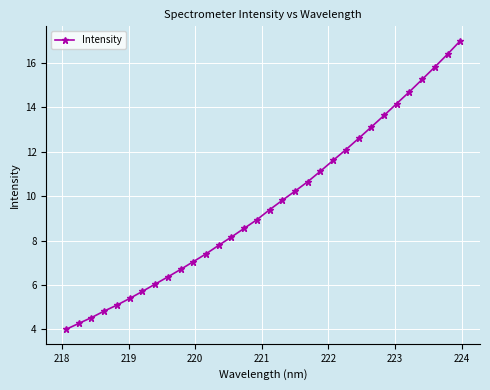

Reading right to left, list all the values displayed in this chart.

17.0	16.4	15.8	15.3	14.7	14.2	13.6	13.1	12.6	12.1	11.6	11.1	10.7	10.2	9.8	9.4	8.9	8.6	8.2	7.8	7.4	7.0	6.7	6.4	6.0	5.7	5.4	5.1	4.8	4.5	4.3	4.0